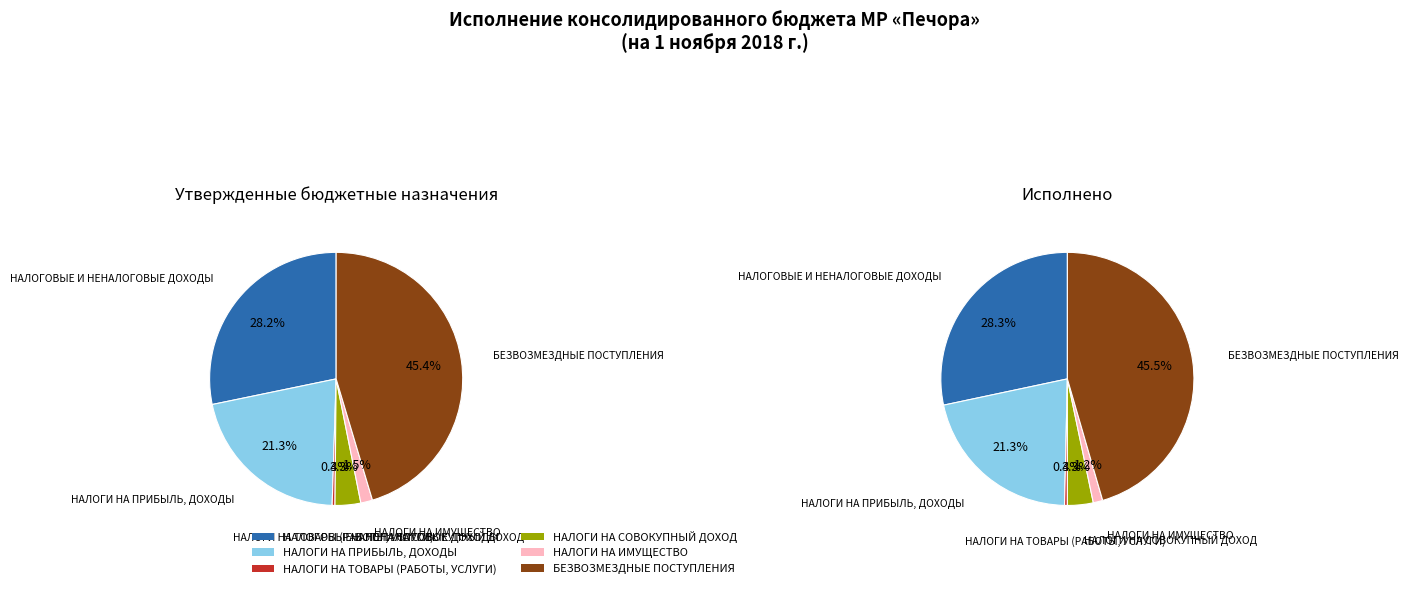

Approximately how many times larger is the value at НАЛОГИ НА СОВОКУПНЫЙ ДОХОД compared to БЕЗВОЗМЕЗДНЫЕ ПОСТУПЛЕНИЯ?

0.1